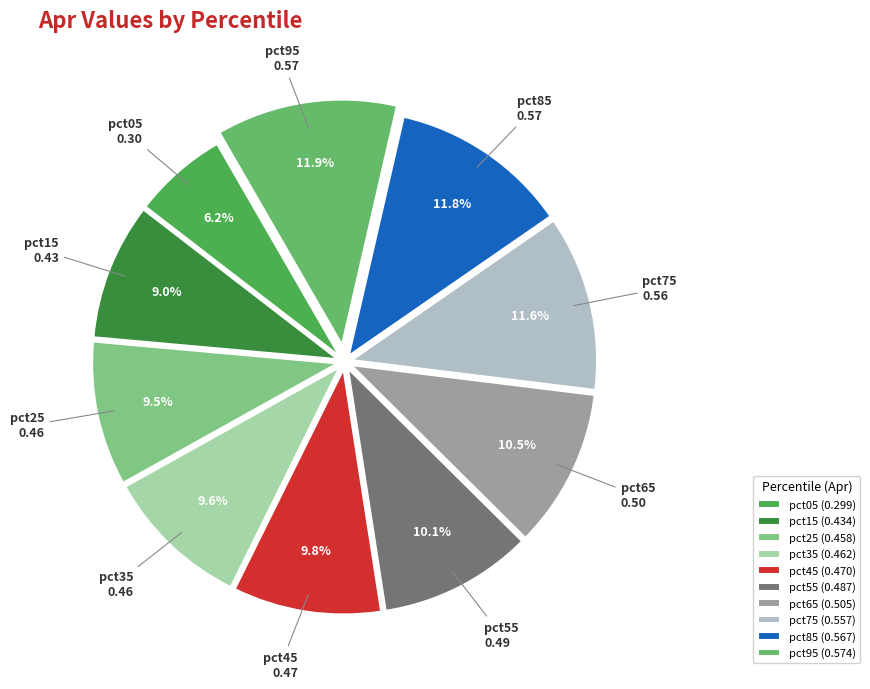

To the nearest percent, what percentage of the pie is pct95?

12%